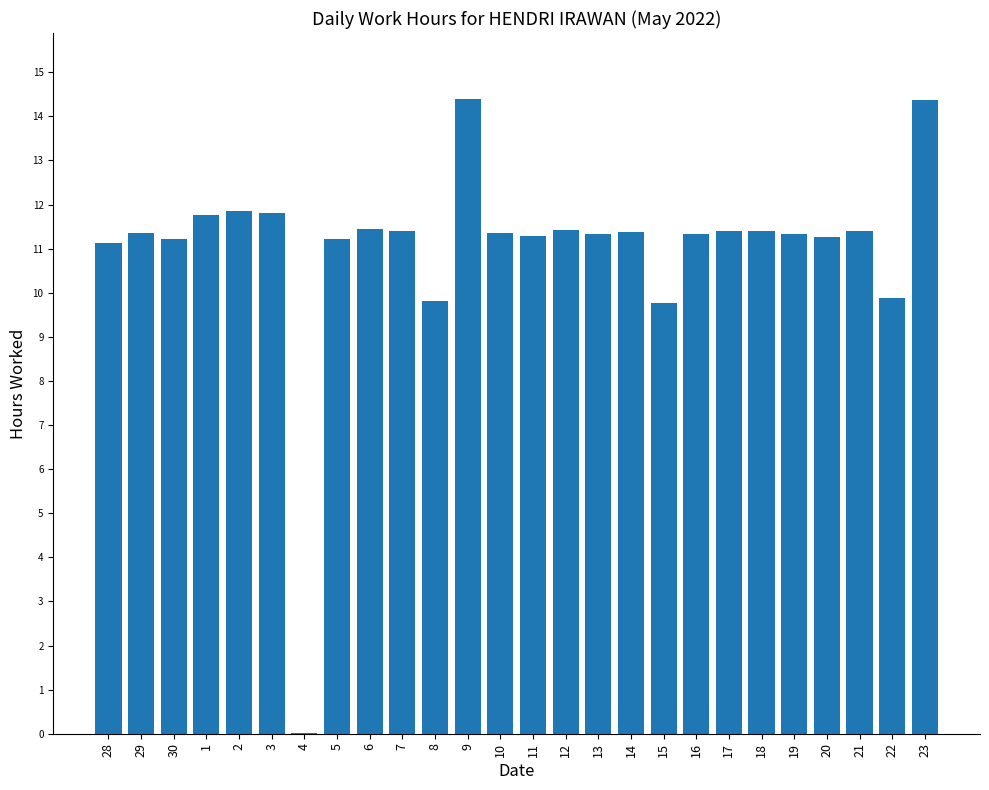

What is the change in value from 15 to 19?

+1.6